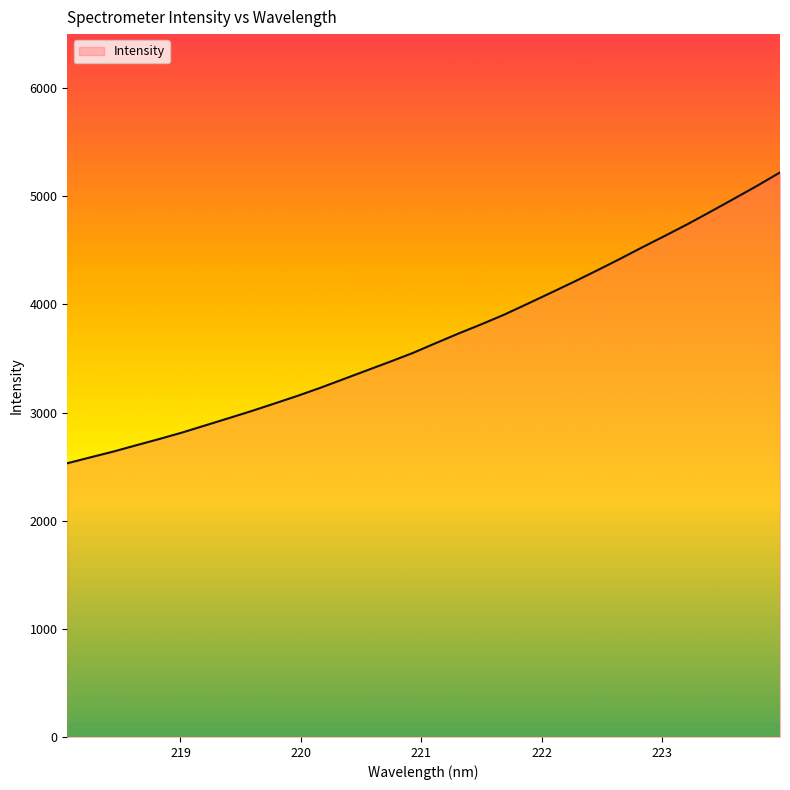

Reading left to right, transcribe all the data shown in this chart.

2531.2	2585.7	2639.3	2697.9	2755.7	2815.9	2881.6	2947.4	3013.7	3083.5	3154.3	3229.3	3308.8	3388.6	3467.9	3549.6	3640.8	3730.5	3816.4	3906.1	4005.1	4105.4	4206.4	4310.8	4417.8	4528.1	4635.7	4745.3	4860.7	4977.9	5096.8	5220.6